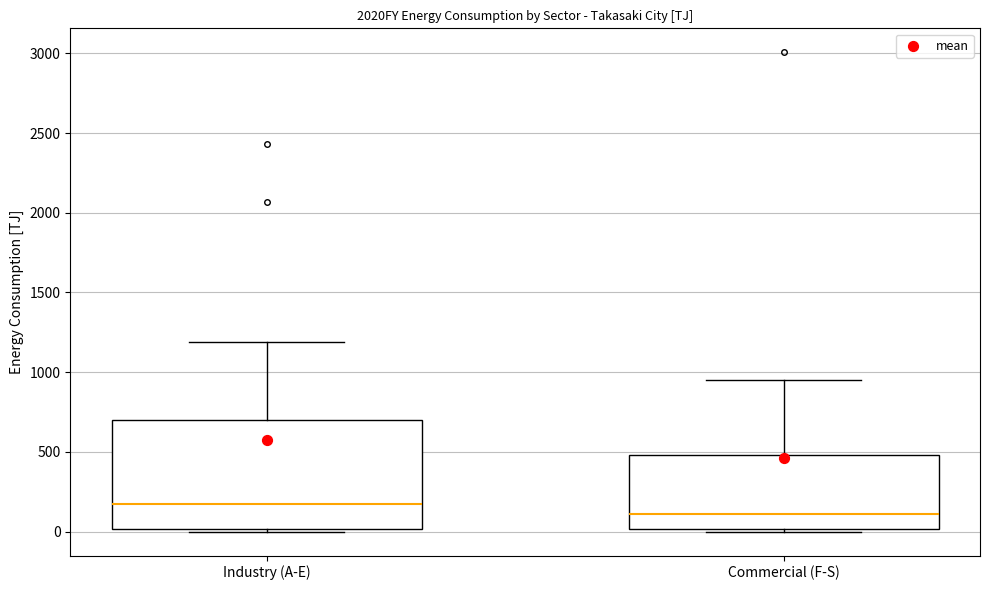

Reading left to right, read every box against the y-axis: the position of its median line, the range the box covers, and the ends of its whiskers. The values are not printed on the chart, so give them approximately, as read against the axis.

Industry (A-E): median 200, box 0 to 700, whiskers 0 (just below the box's lower edge) to 1200
Commercial (F-S): median 100, box 0 to 500, whiskers 0 to 950